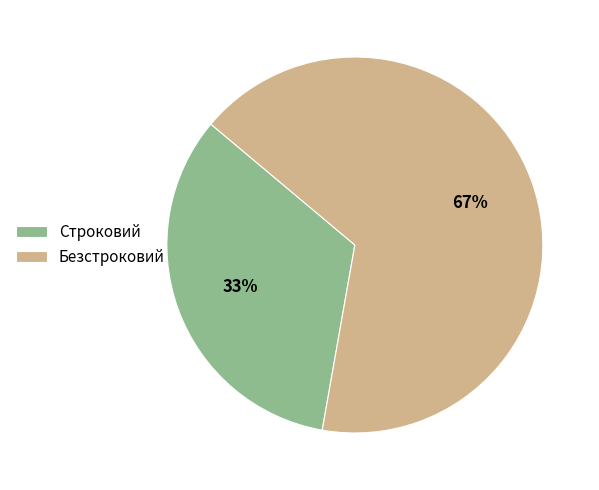

Which has a higher value, Безстроковий or Строковий?

Безстроковий